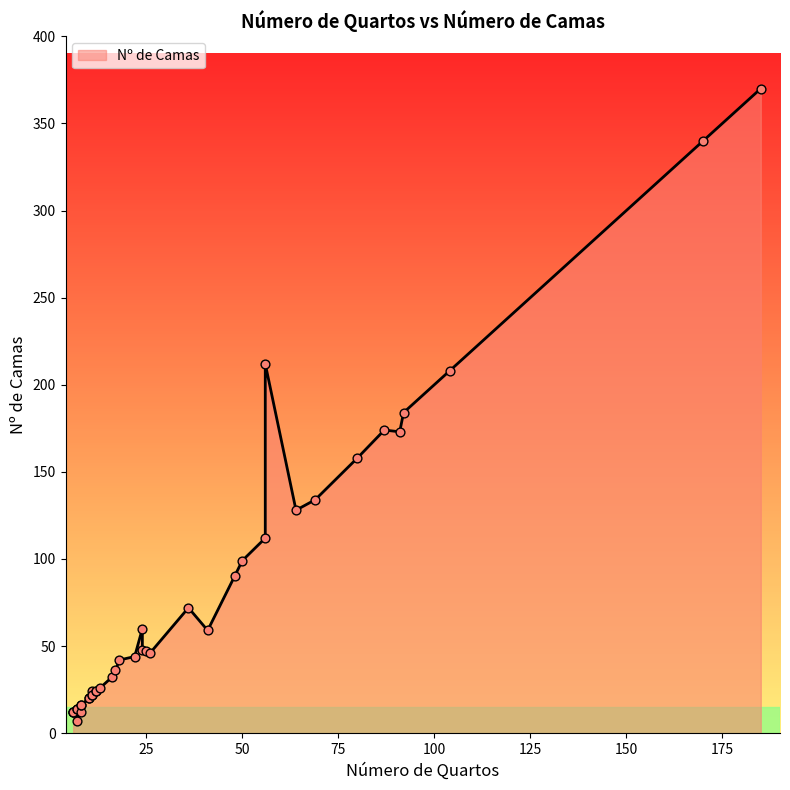

What is the change in value from 3 to 18?

+4